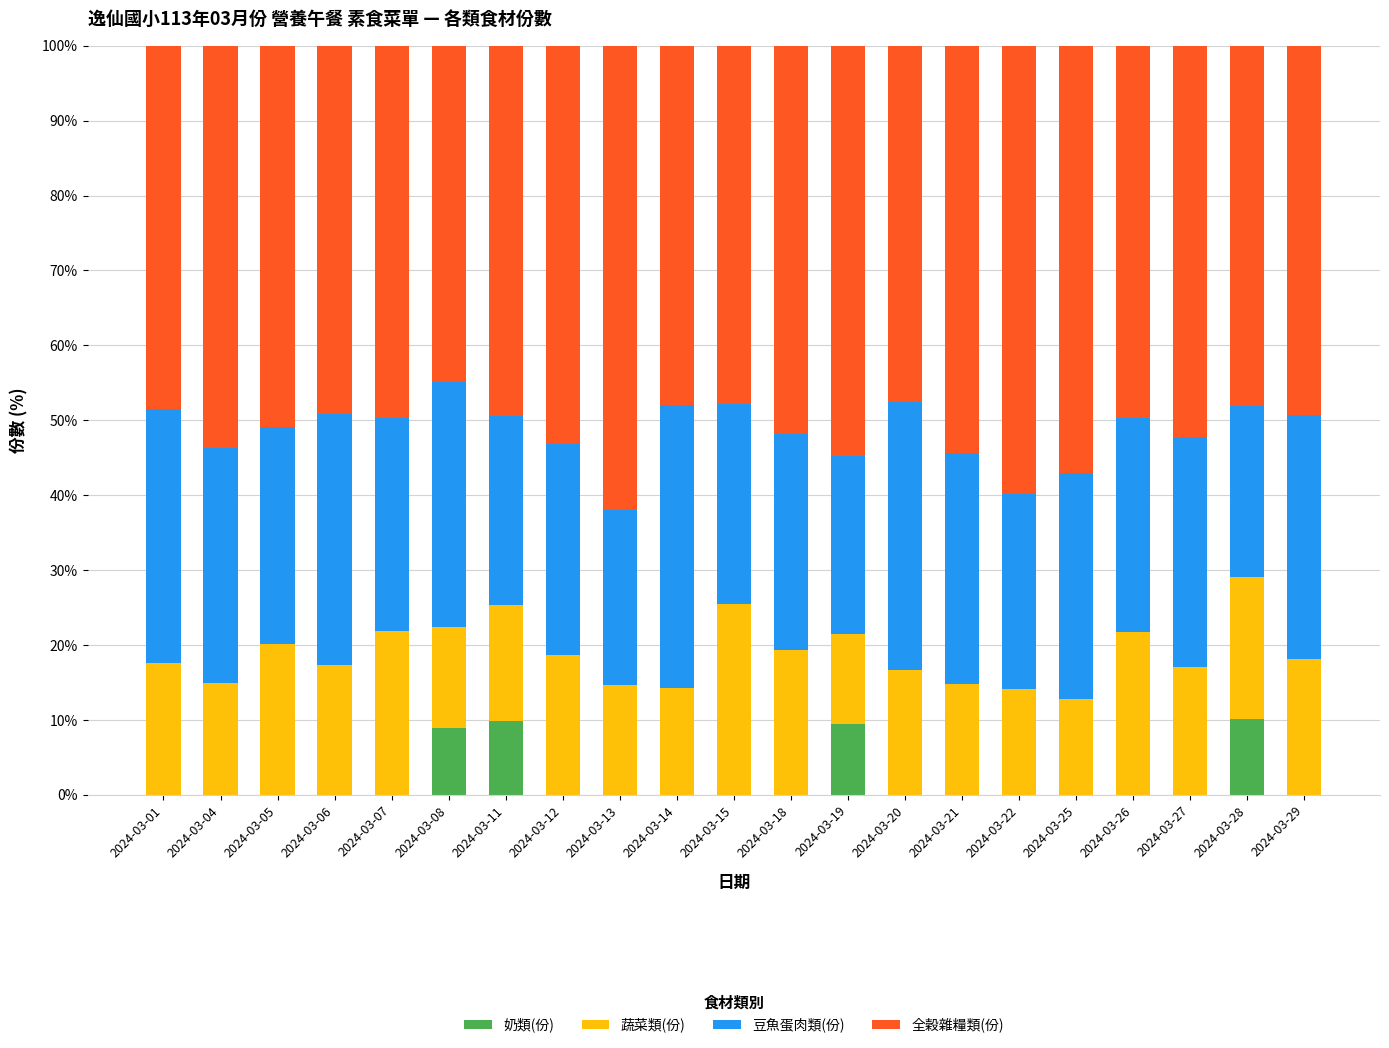

The 奶類(份) series shows 10.1 at 2024-03-28. True or false?

True